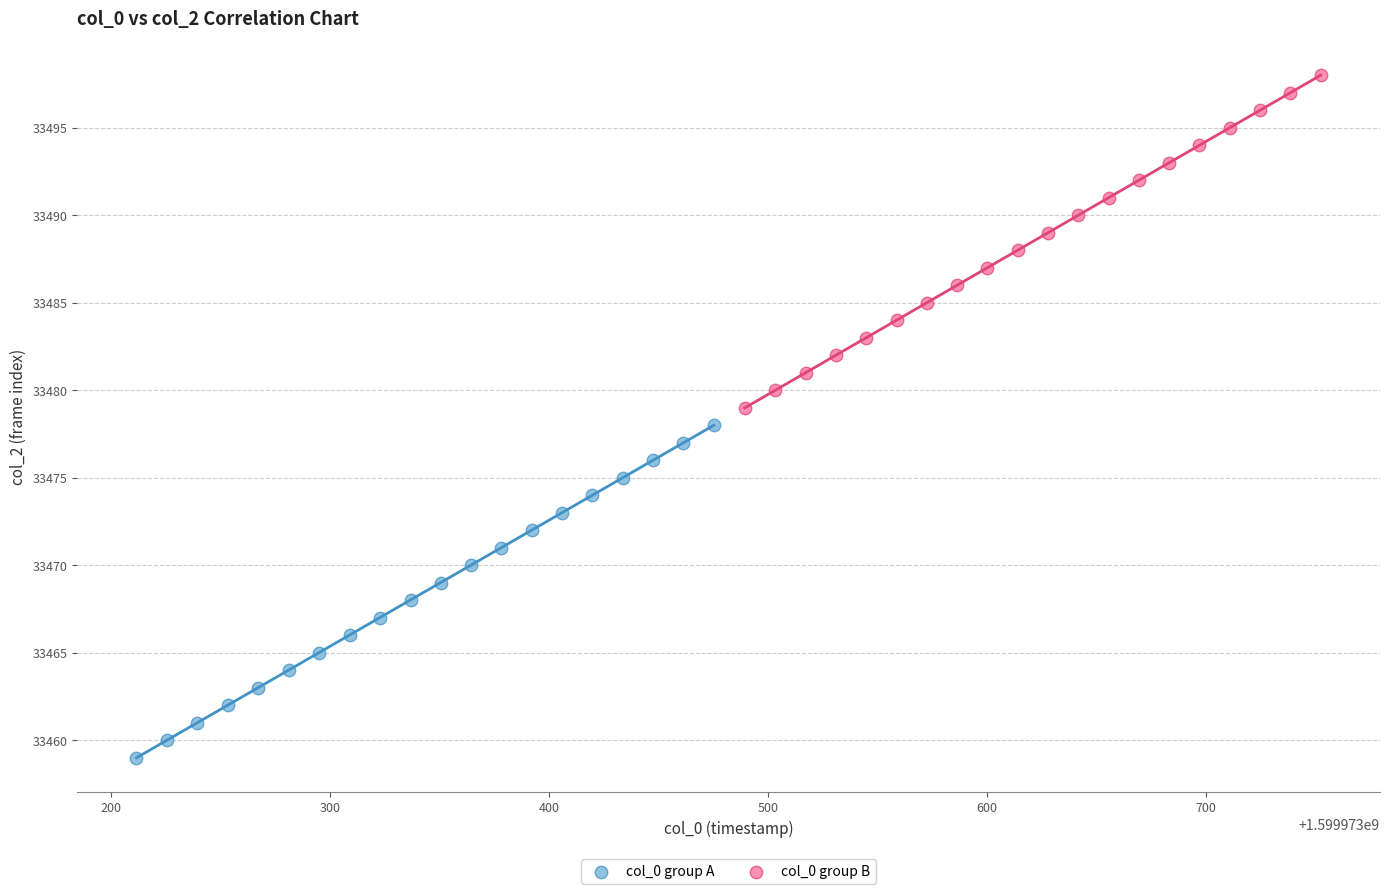

Which series contains the highest Y value?

col_0 group B